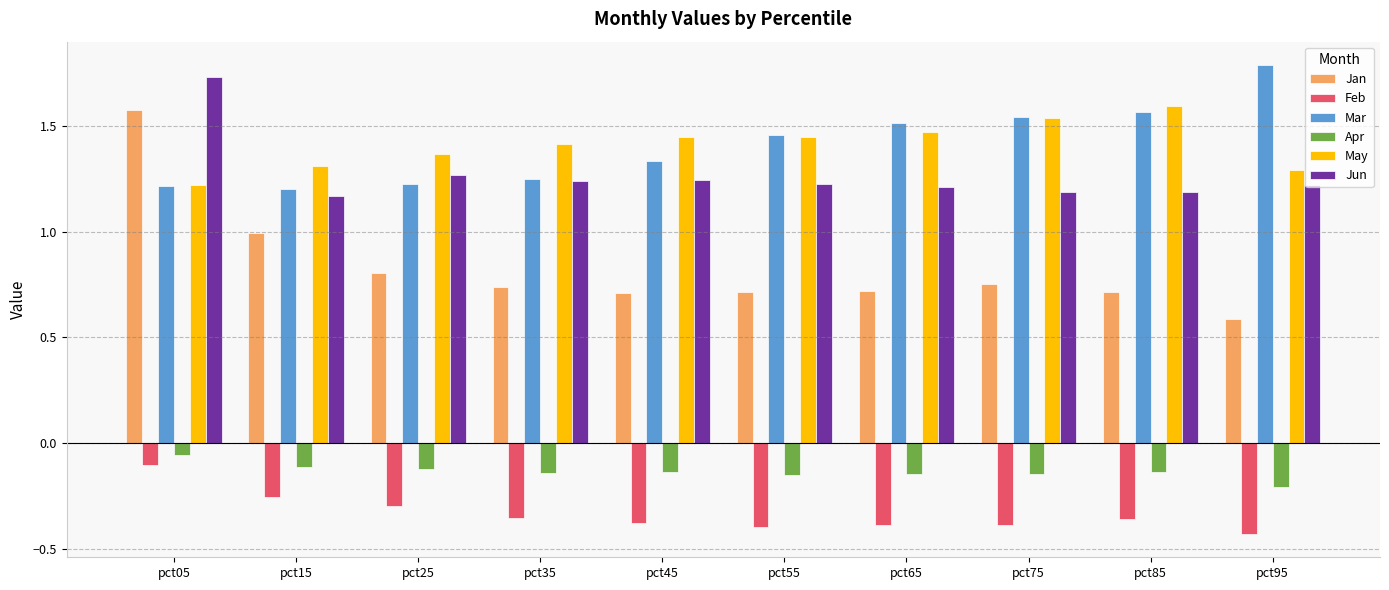

How many series are shown in this chart?

6